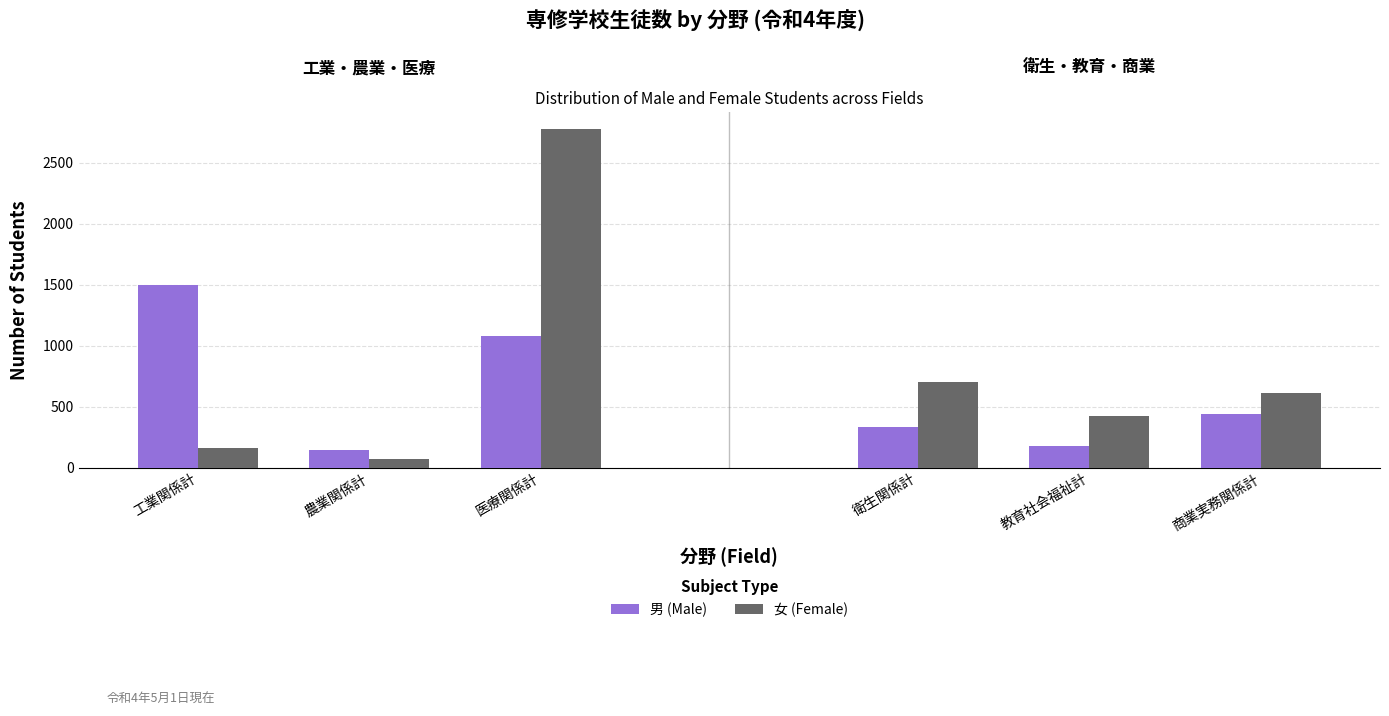

What is the sum of the 男 (Male) values at 医療関係計 and 農業関係計?

1227